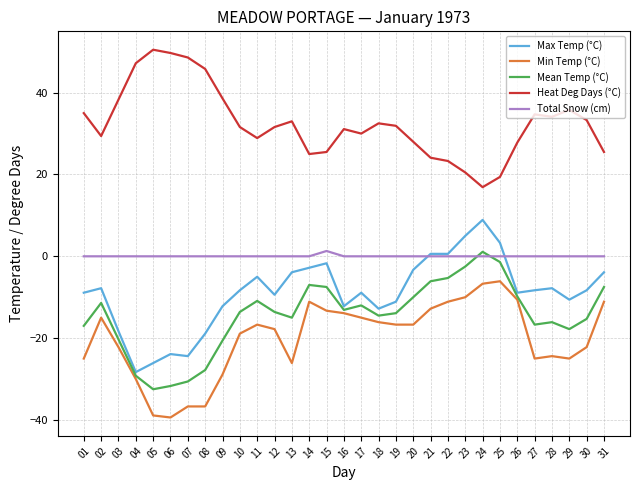

What is the difference between the highest and lowest values at 27?

59.7